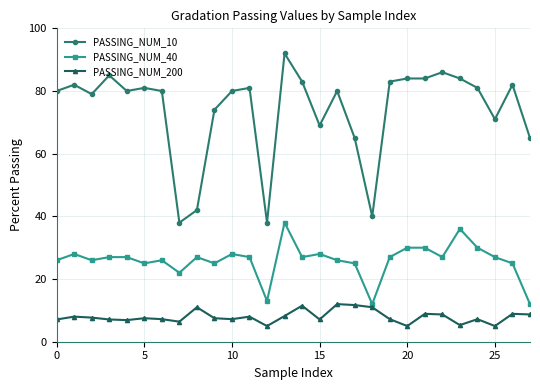

True or false: PASSING_NUM_200 and PASSING_NUM_40 cross at least once.

False